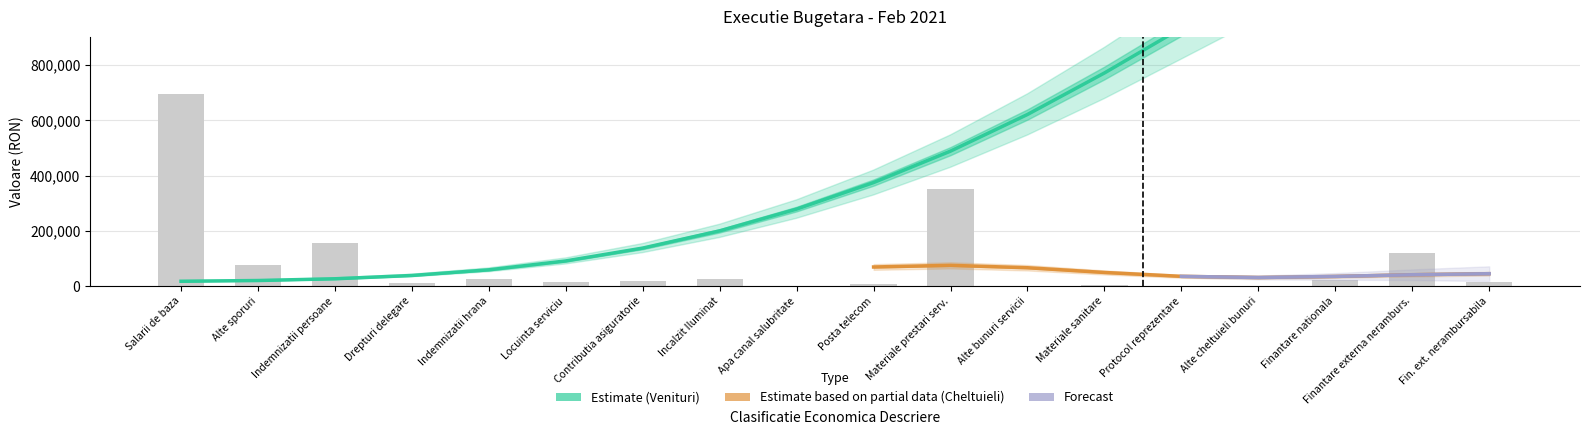

Reading right to left, extract all data points from this chart.

12844.9	118346.9	22566.2	130.0	340.0	3160.0	348.4	349914.6	8795.3	1166.3	24855.5	16348.0	13483.5	26888.0	10950.0	155502.0	75534.0	694347.0